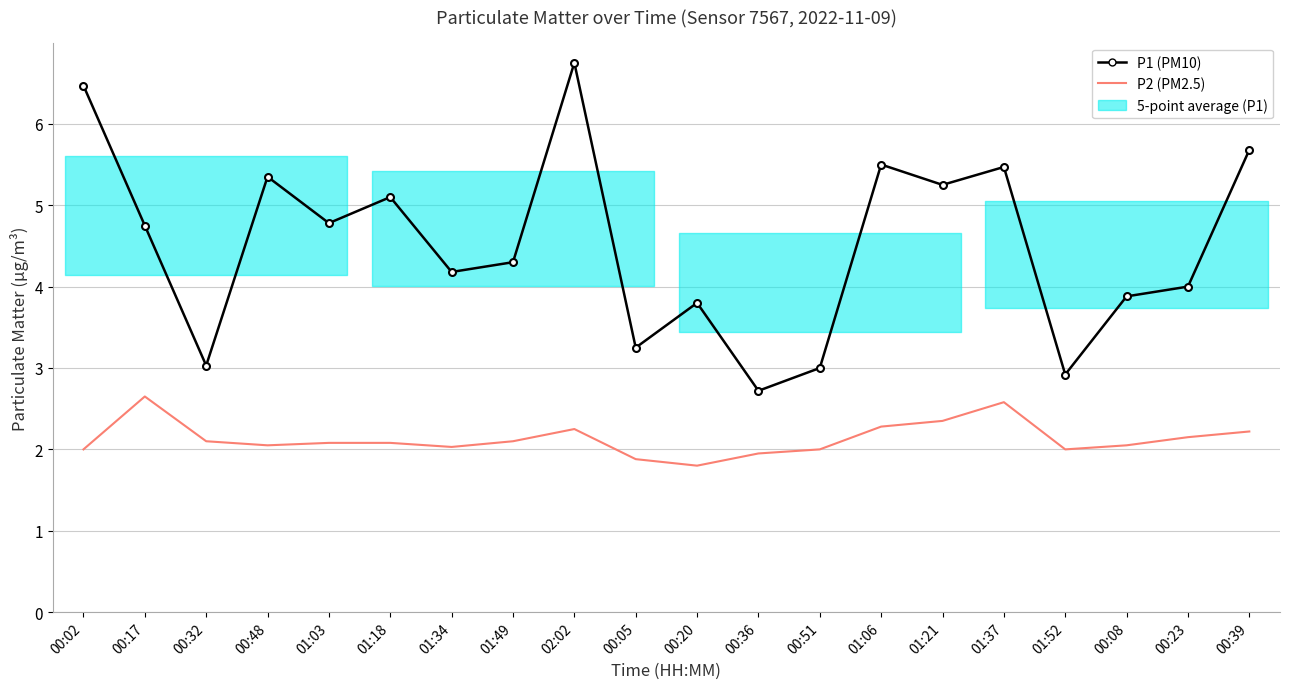

Is it true that P2 (PM2.5) equals 2.1 at 01:49?

True